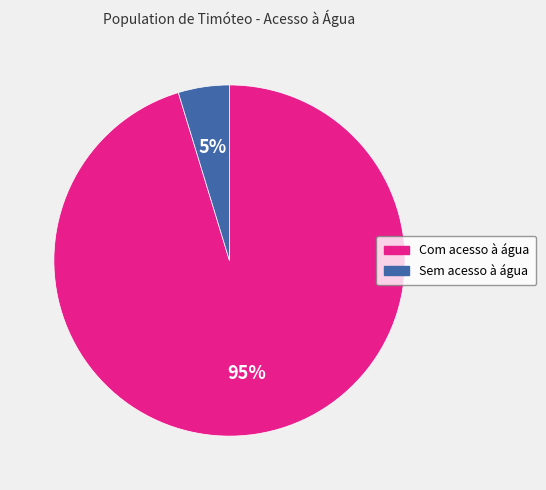

What percentage is the Sem acesso à água slice, to the nearest percent?

5%